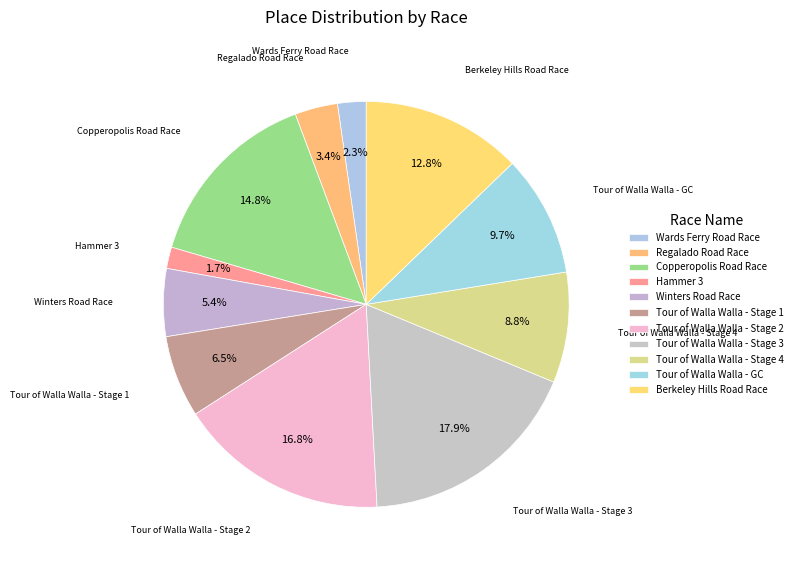

What is the smallest slice in the pie chart?

Hammer 3